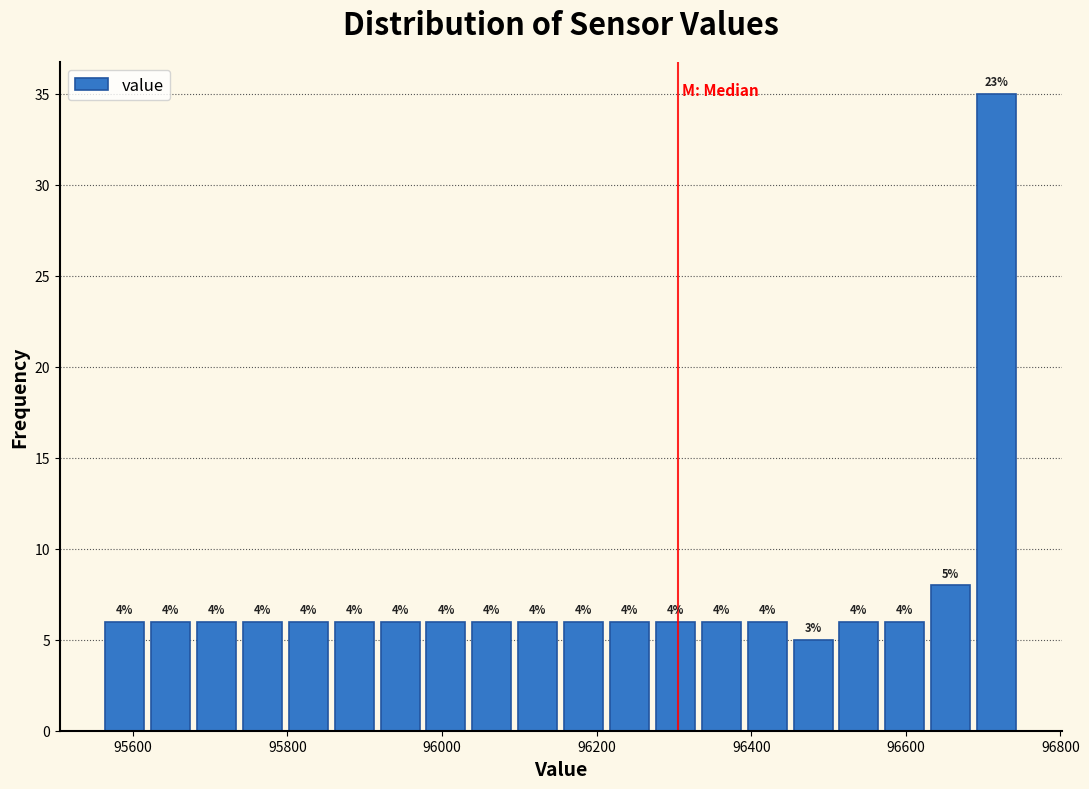

Read against the x-axis, roughly where is the centre of the tallest bar?

96720